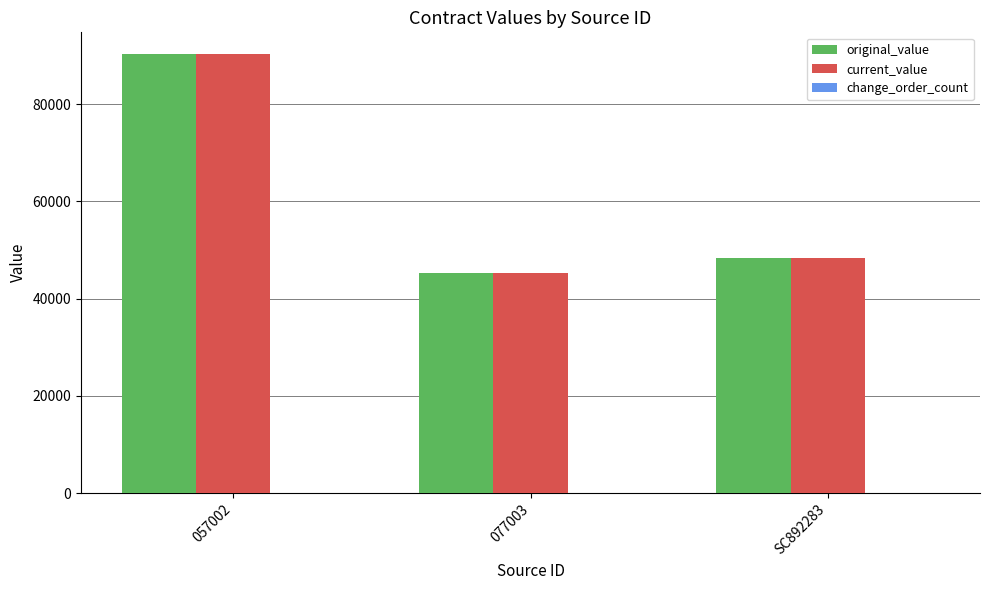

What position from the left is 077003?

2